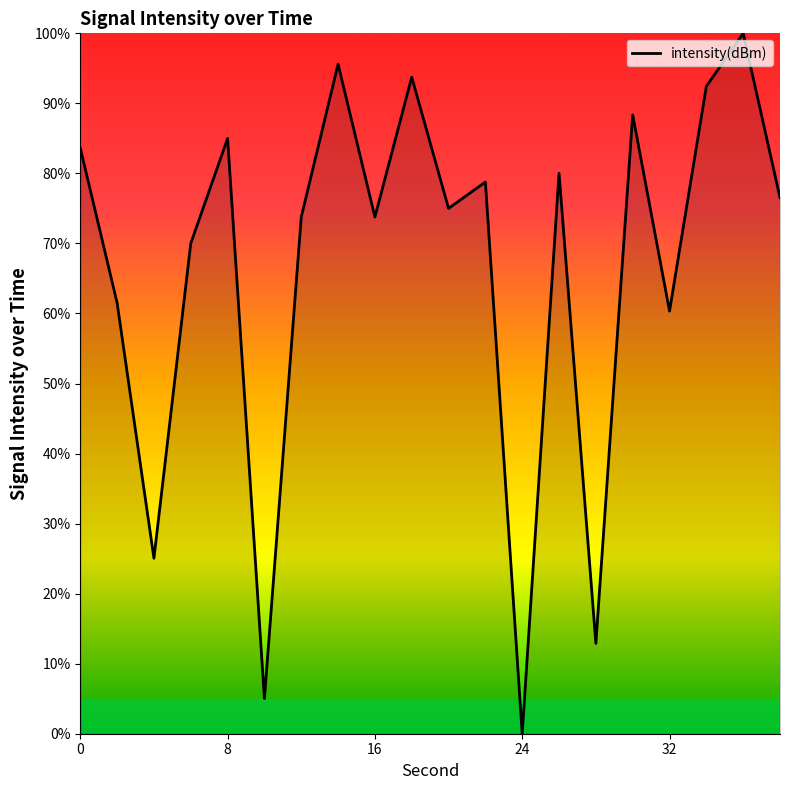

Count the number of categories in the chart.

20